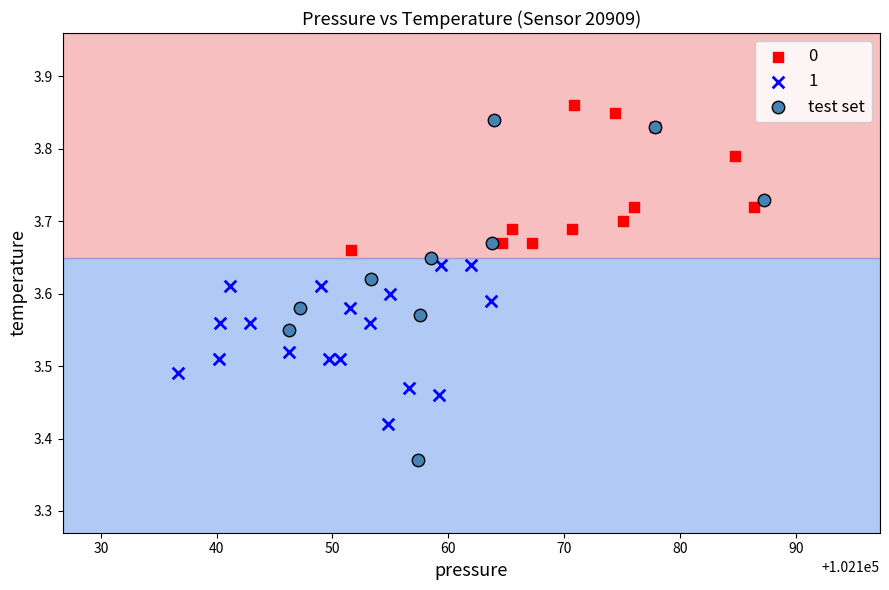

Which series has the largest Y range (max minus min)?

test set